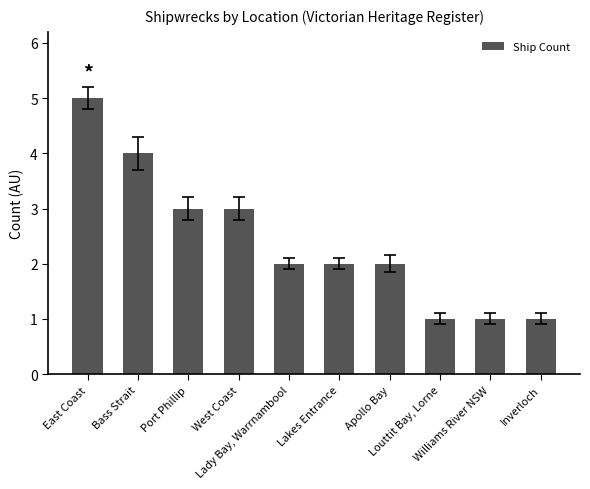

What is the difference between the maximum and second lowest values?

4